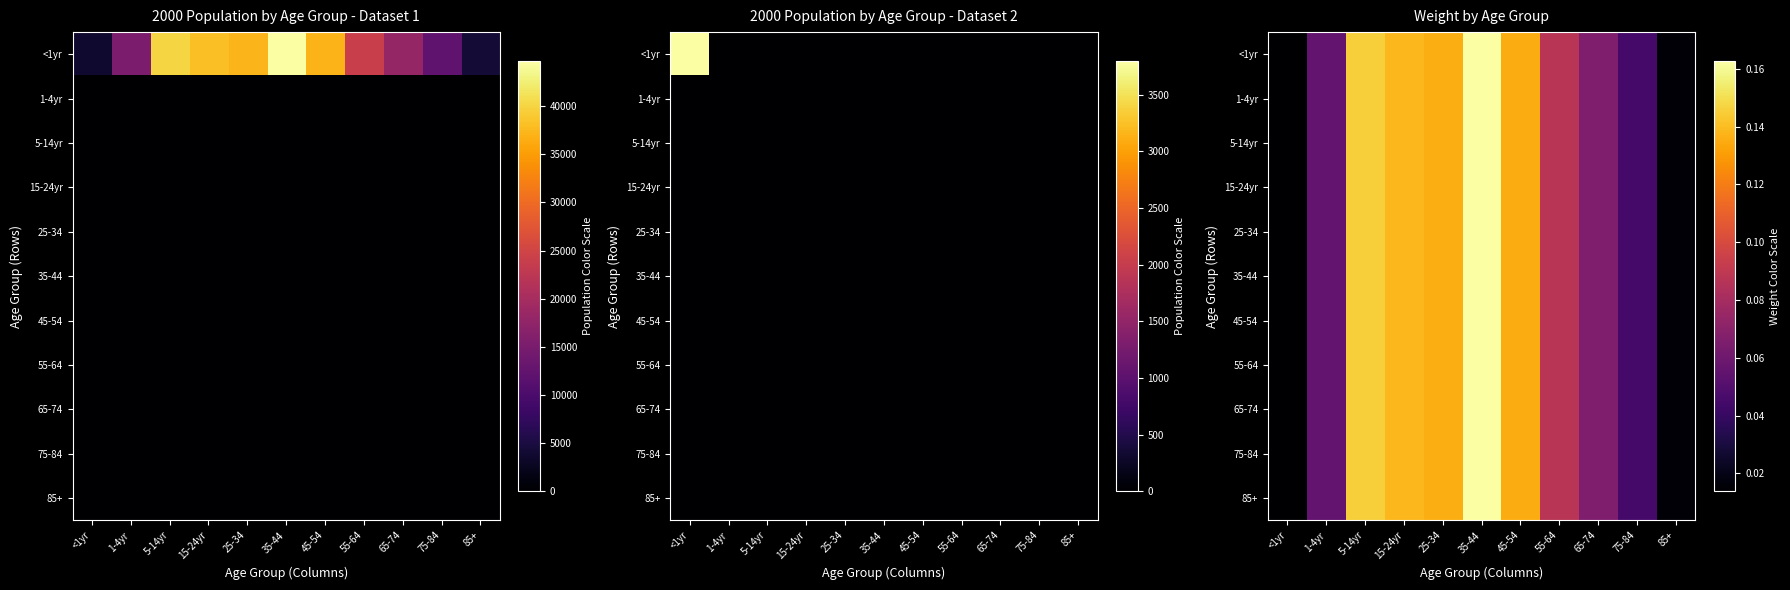

Is the value of 15-24yr at <1yr greater than the value of 75-84 at <1yr?

No